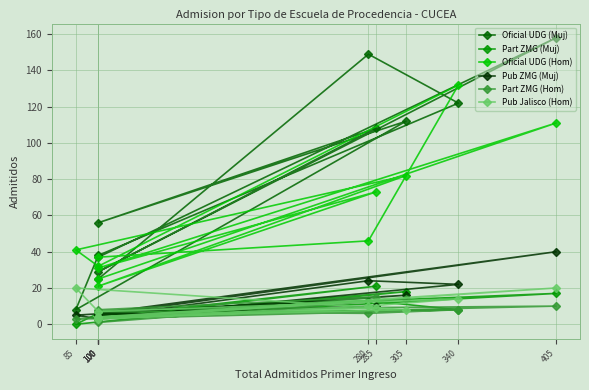

Between 340 and 405, which series saw the biggest shift?

Oficial UDG (Muj)